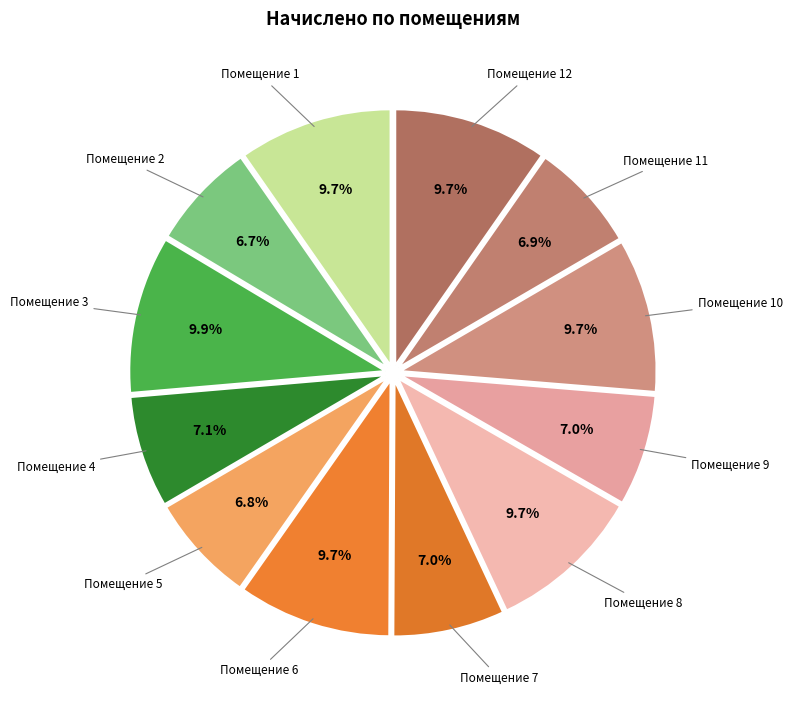

How many segments does this pie chart have?

12